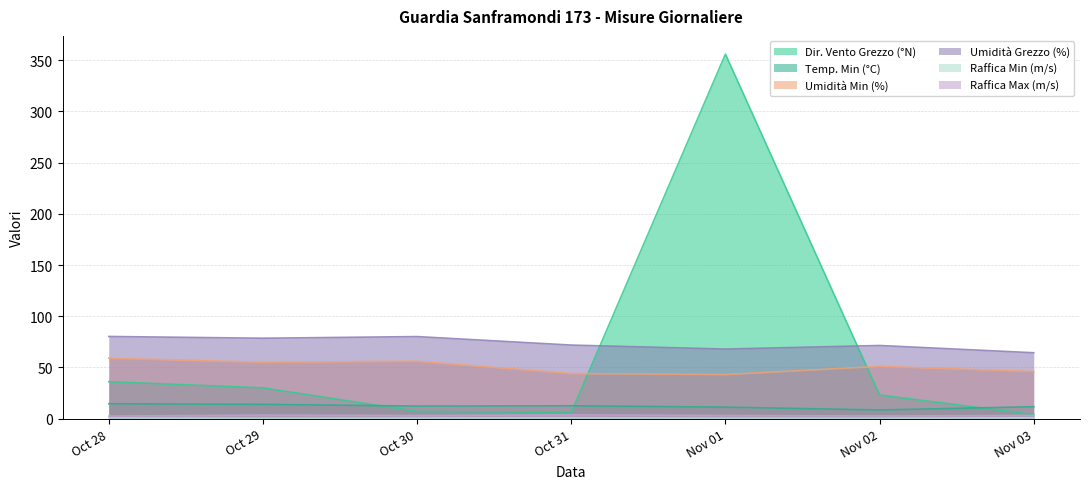

What is the value of the Umidità Grezzo (%) point at the 1st from the left?

80.2